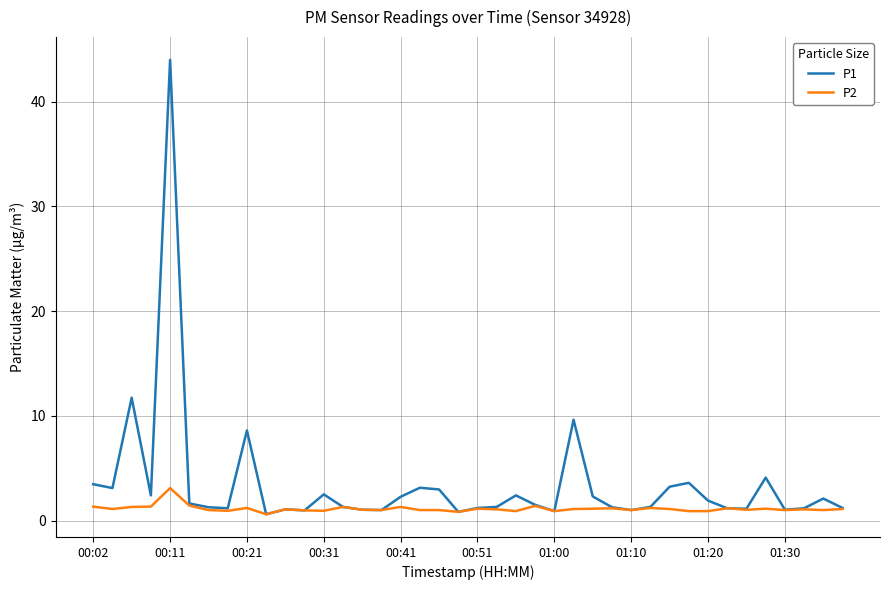

What is the maximum value shown in the chart?

44.0